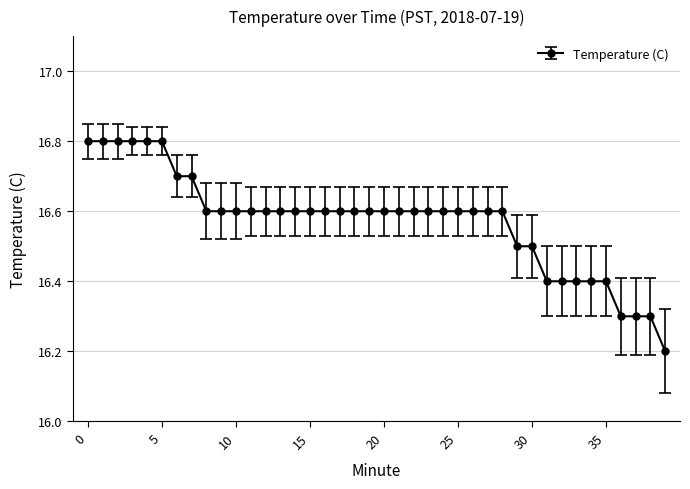

What is the sum of all values?

662.9